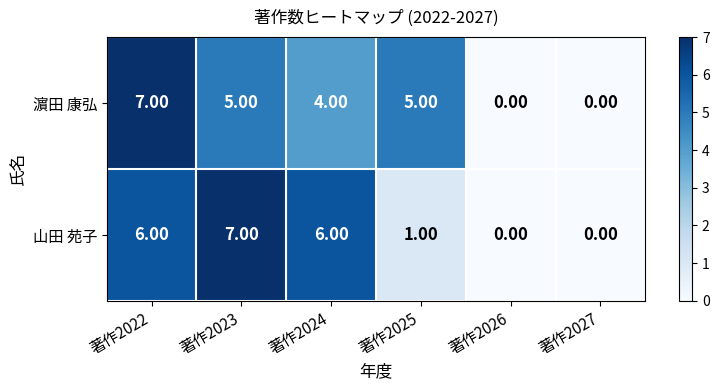

At which category is the sum across all series the highest?

著作2022